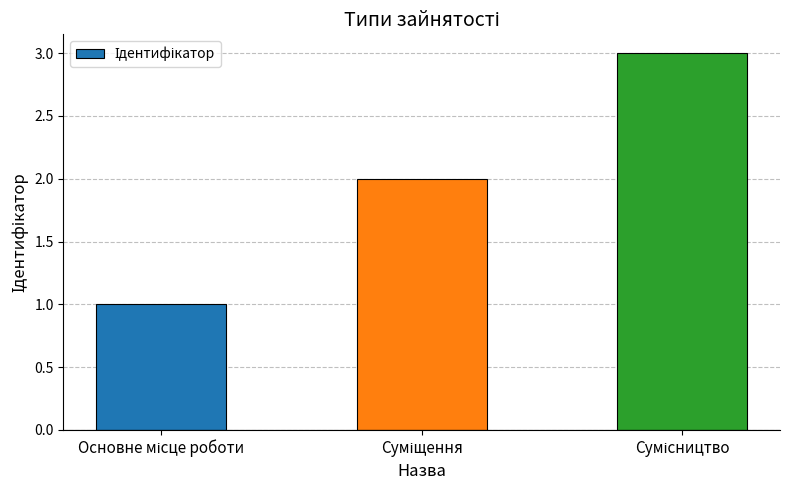

What is the greatest value displayed?

3